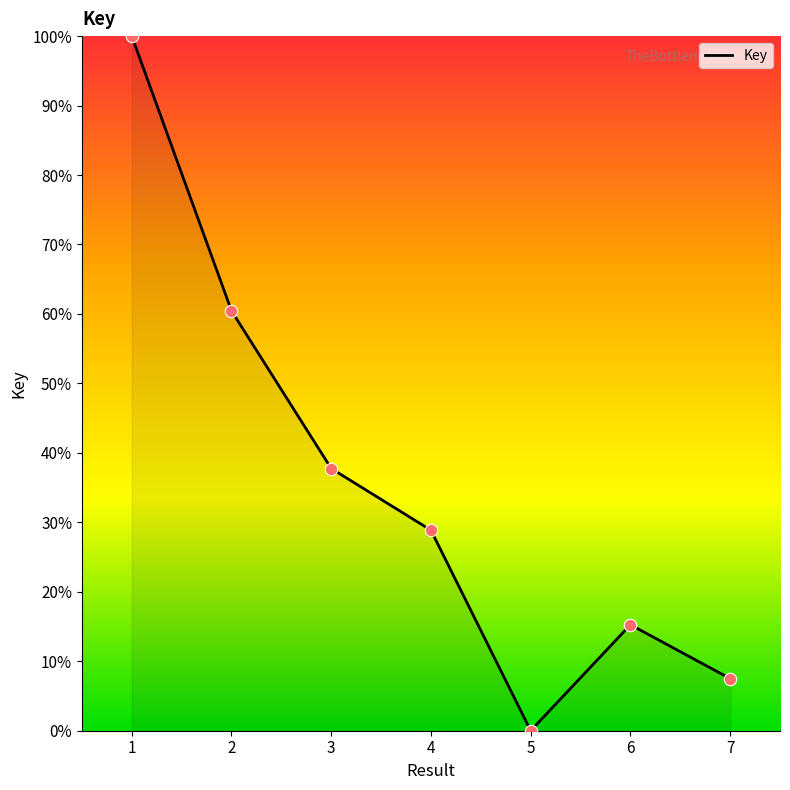

What is the change in value from 1 to 2?

-39.6